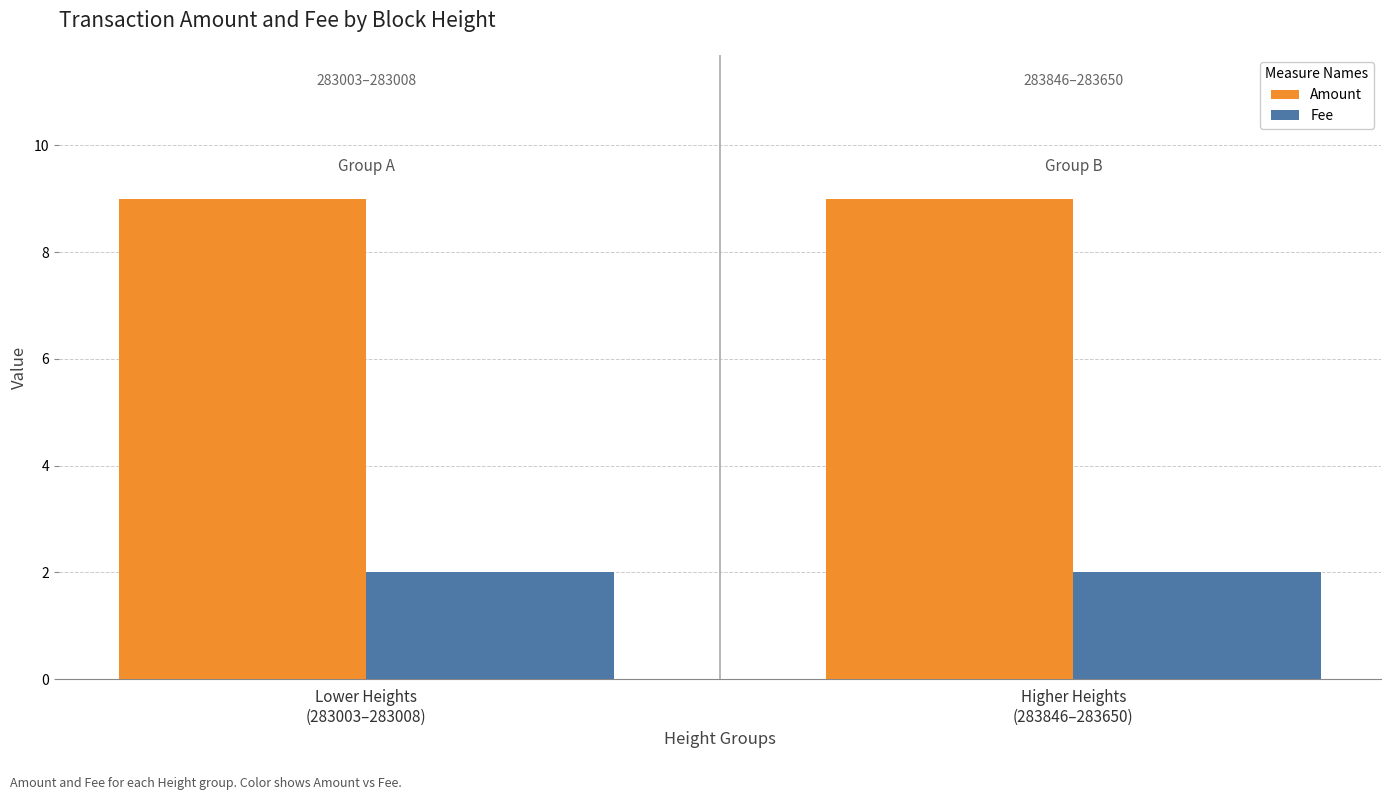

Does the chart contain any negative values?

No